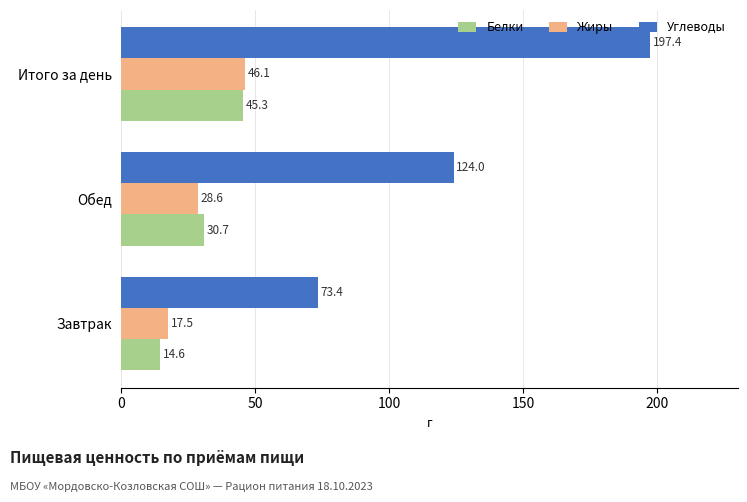

Rank the categories by Углеводы value from lowest to highest.

Завтрак, Обед, Итого за день